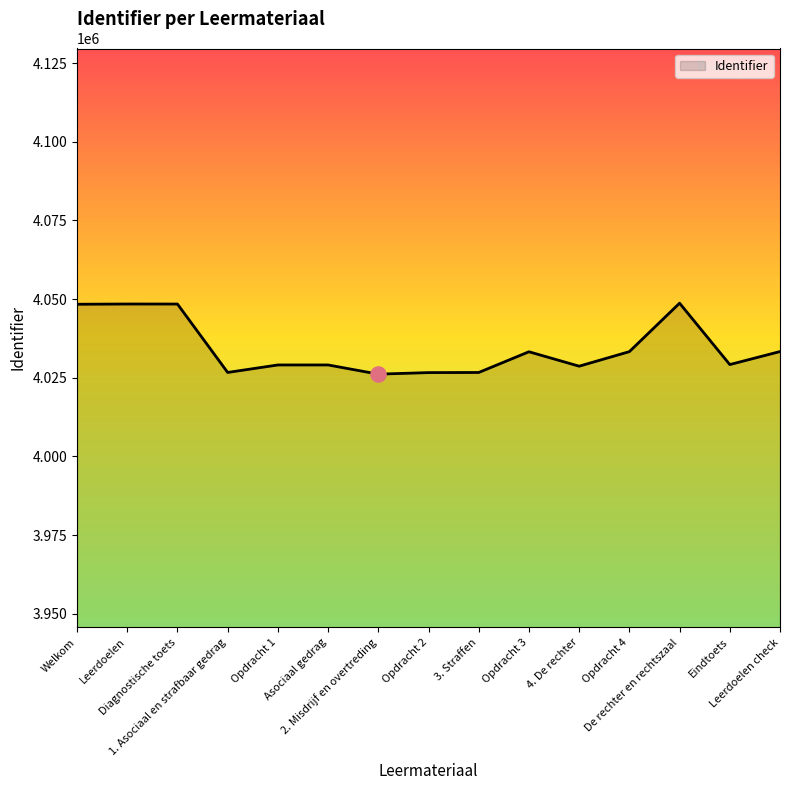

What is the ratio of the value at Eindtoets to the value at Diagnostische toets?

1.0